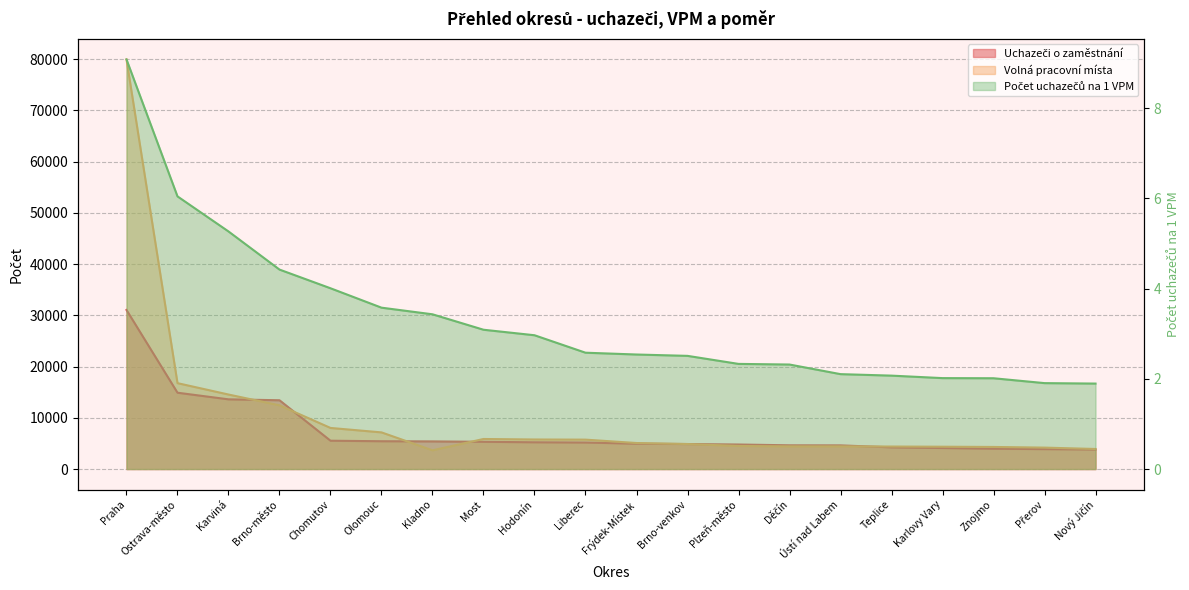

What is the approximate value of Uchazeči o zaměstnání at Teplice?

4237.0